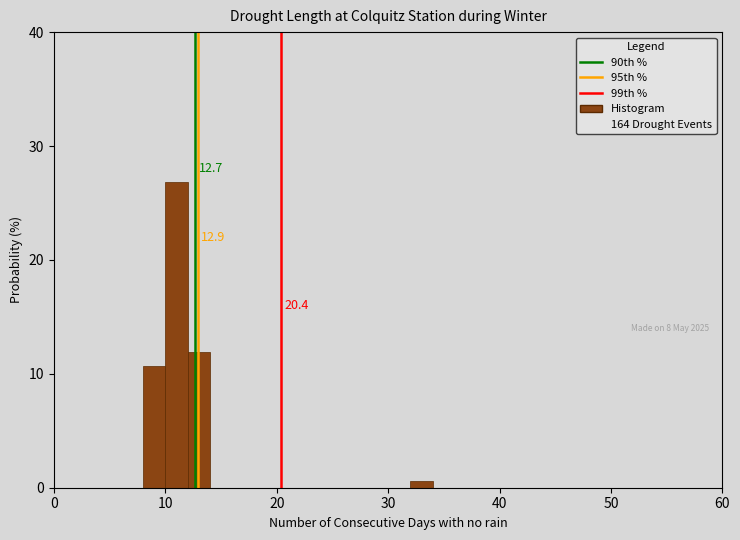

Read against the x-axis, roughly where is the centre of the tallest bar?

11